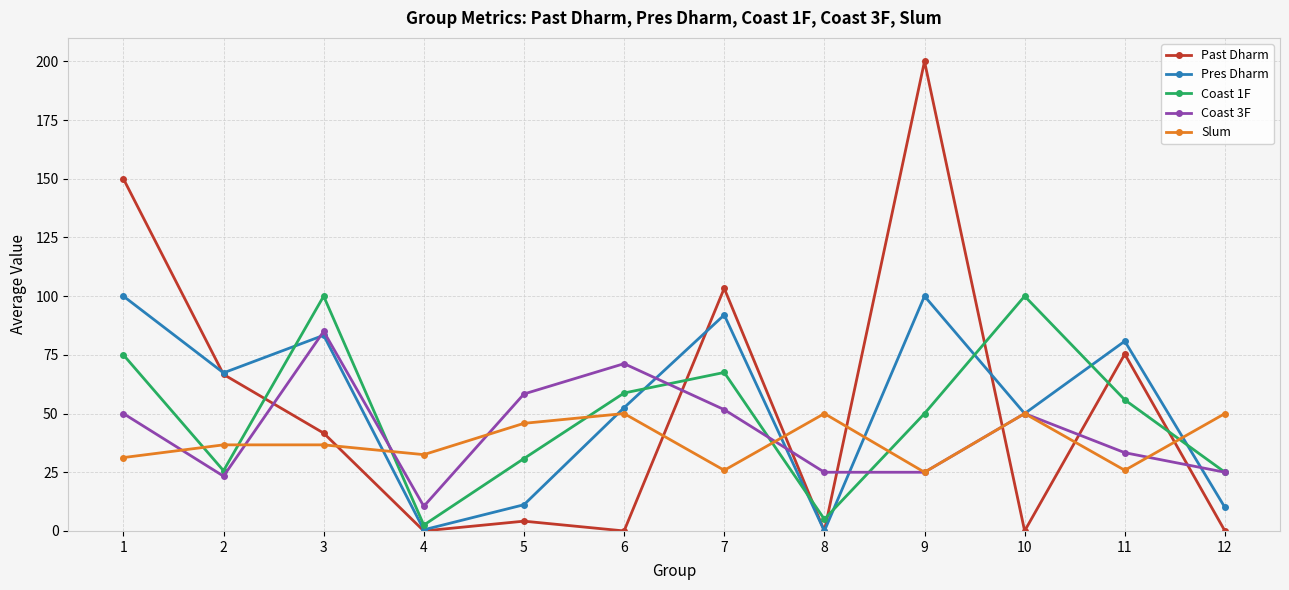

Which label corresponds to the largest value in the chart?

9